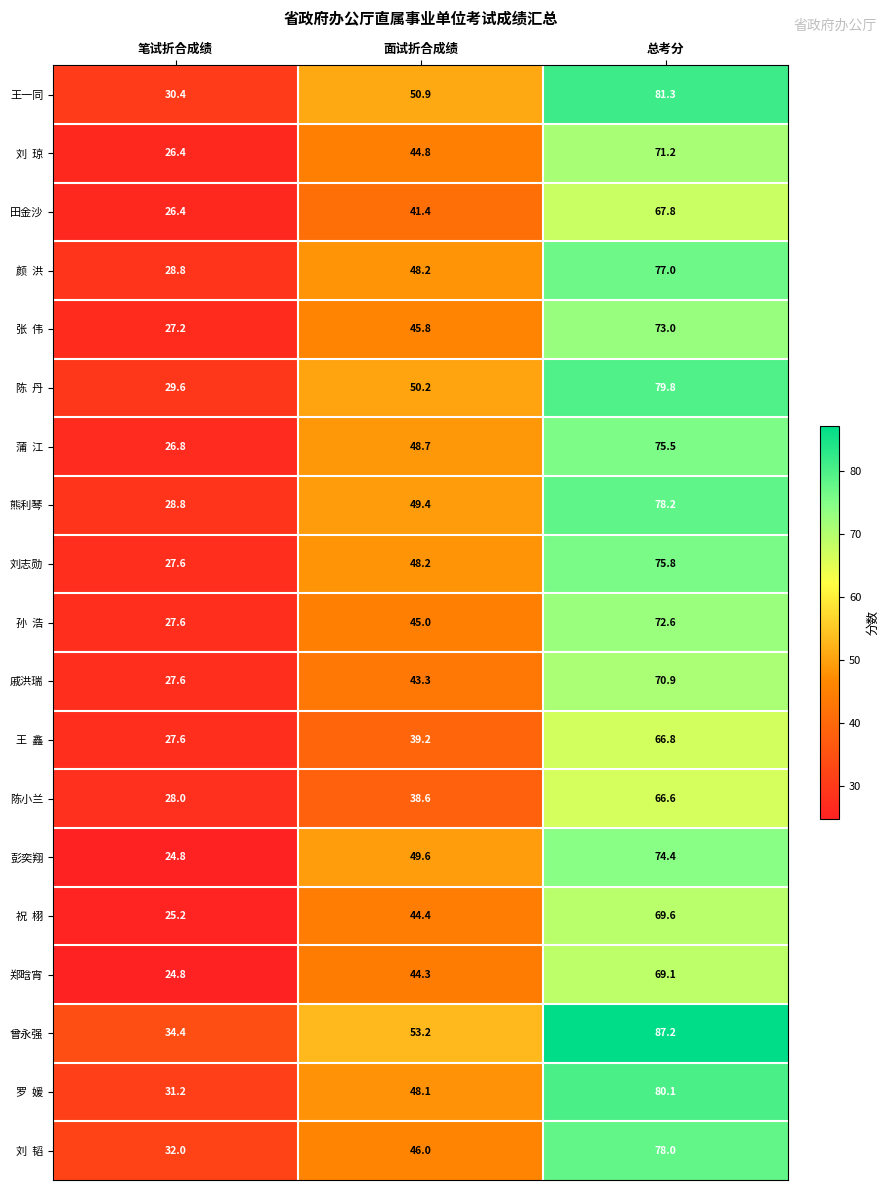

What is the greatest value displayed?

87.2